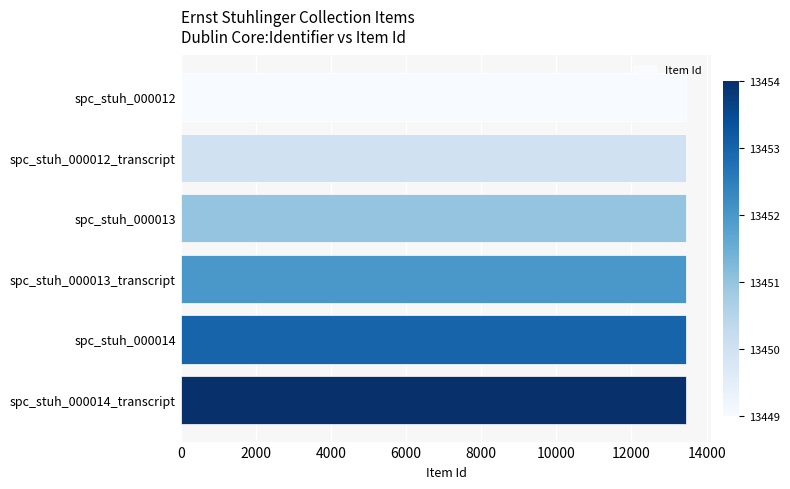

What is the minimum value shown in the chart?

13449